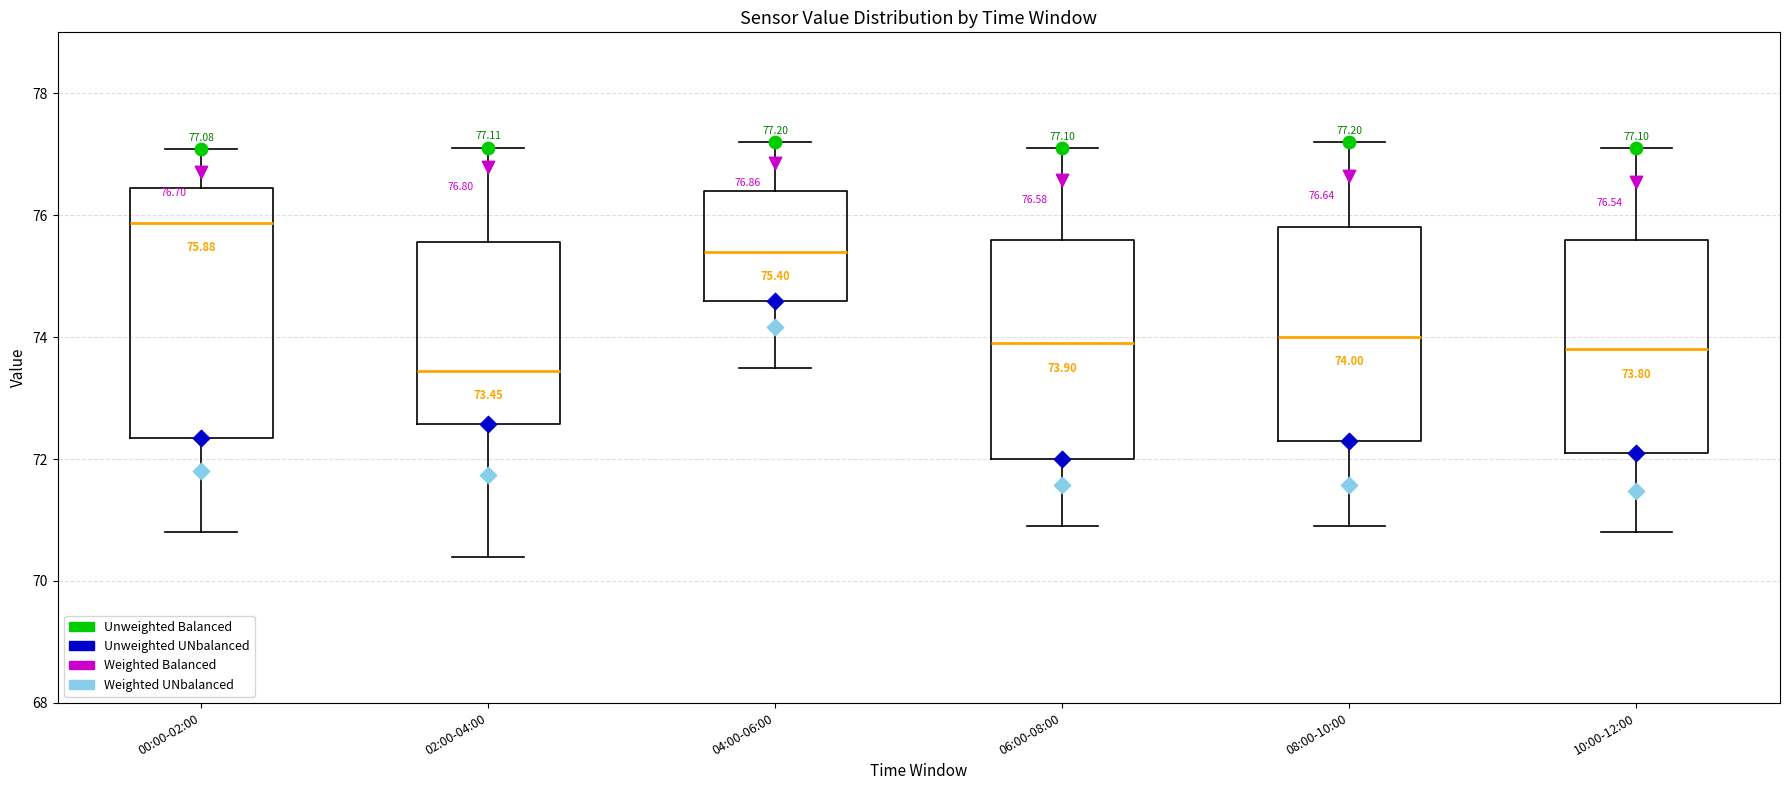

Which box's median line is the lowest?

02:00-04:00